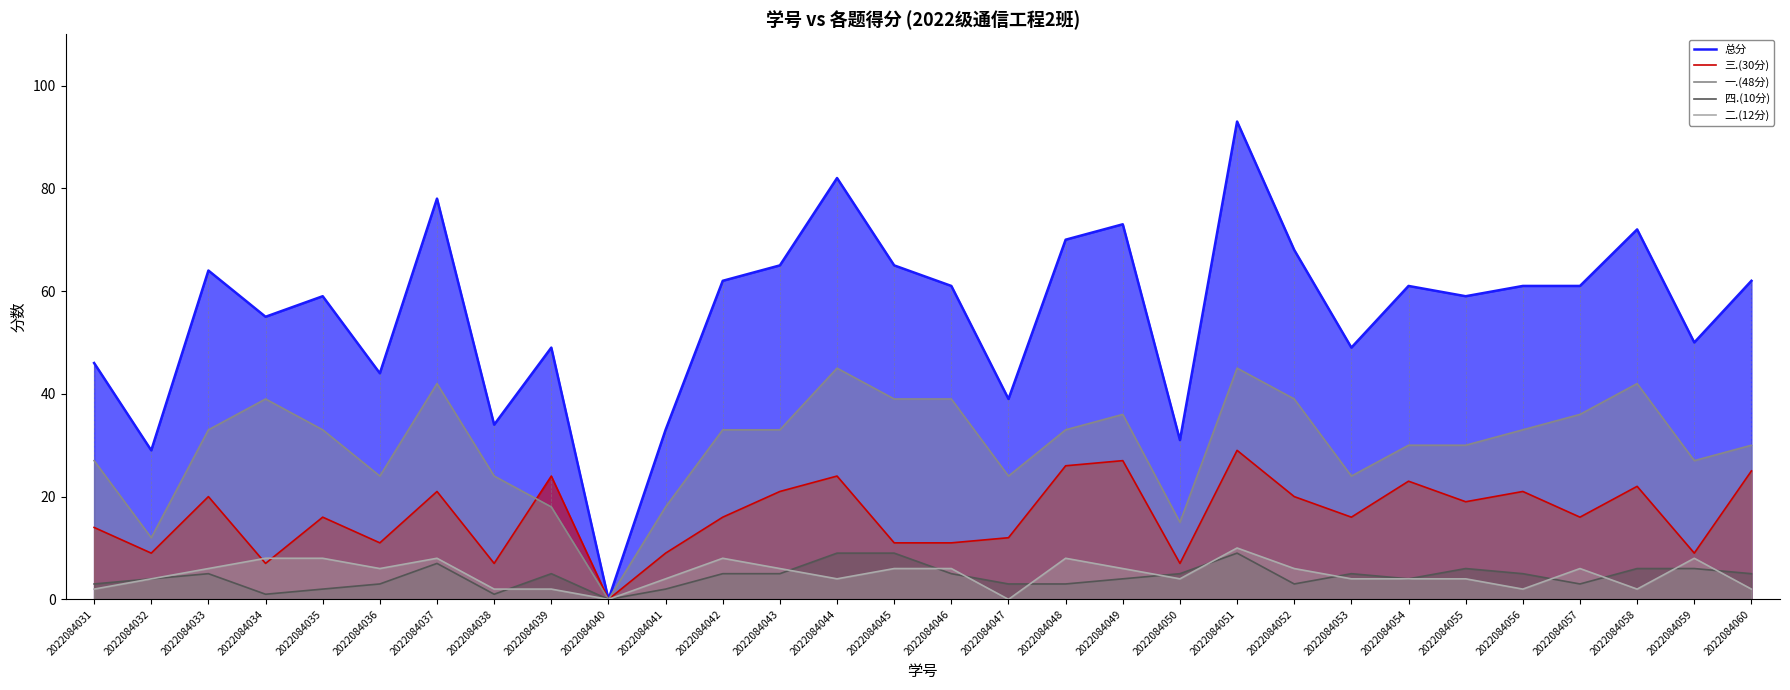

How many categories are shown in the chart?

30